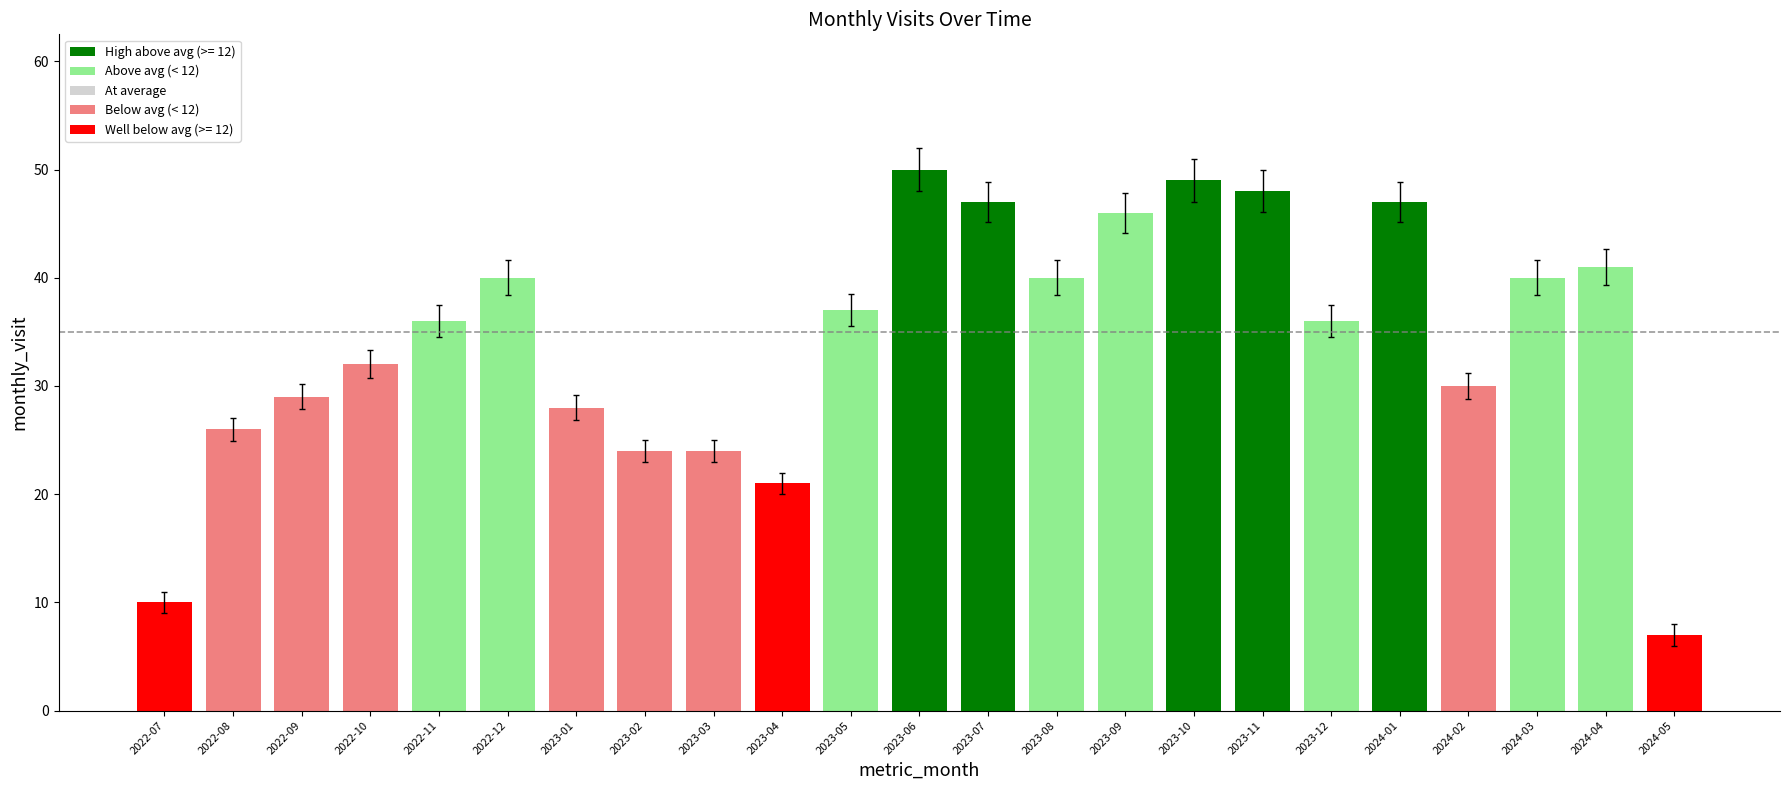

Which has a higher value, 2023-03 or 2022-11?

2022-11